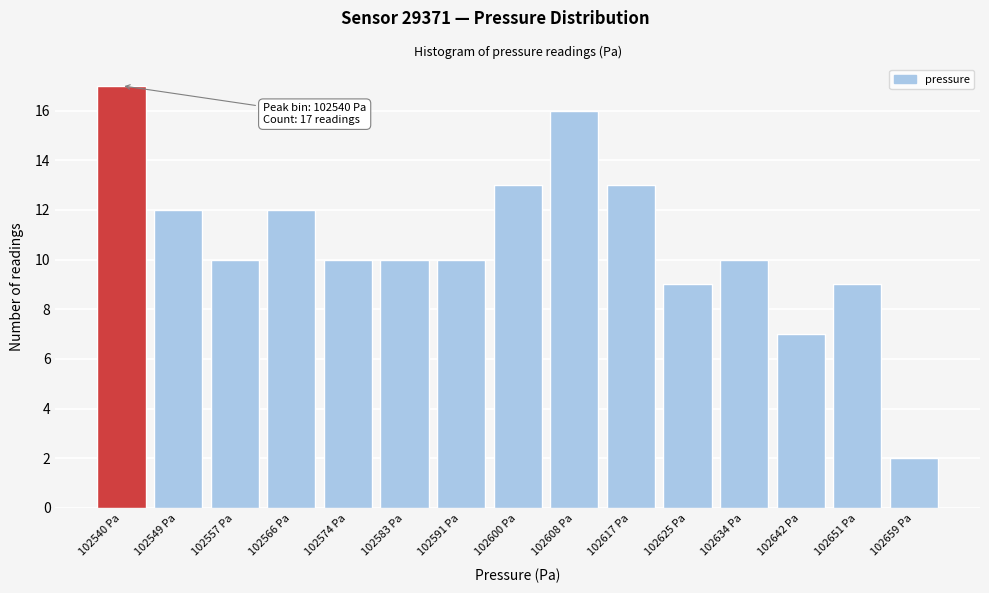

Reading left to right, list all the values displayed in this chart.

17	12	10	12	10	10	10	13	16	13	9	10	7	9	2